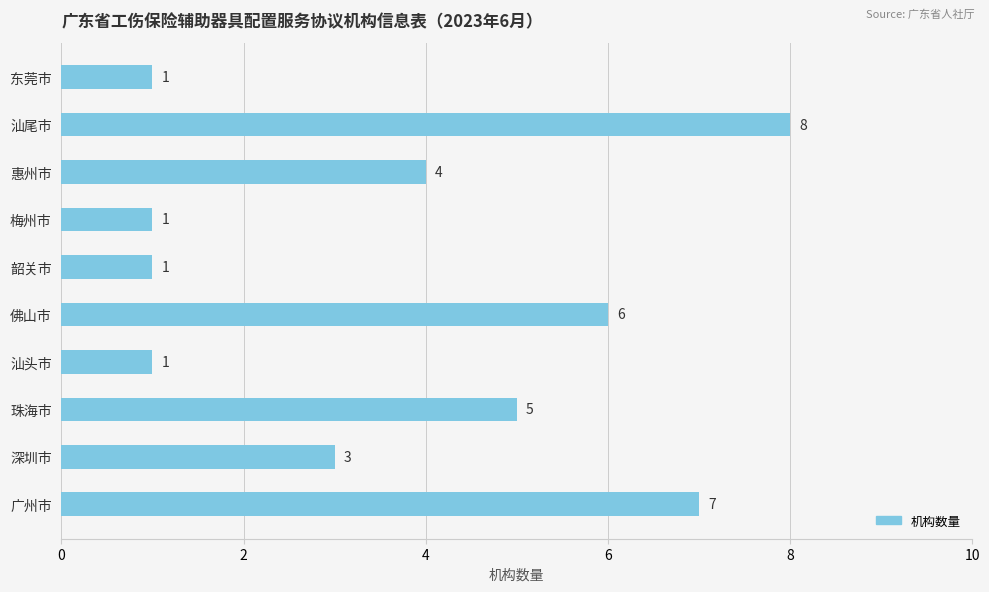

What is the smallest value displayed?

1